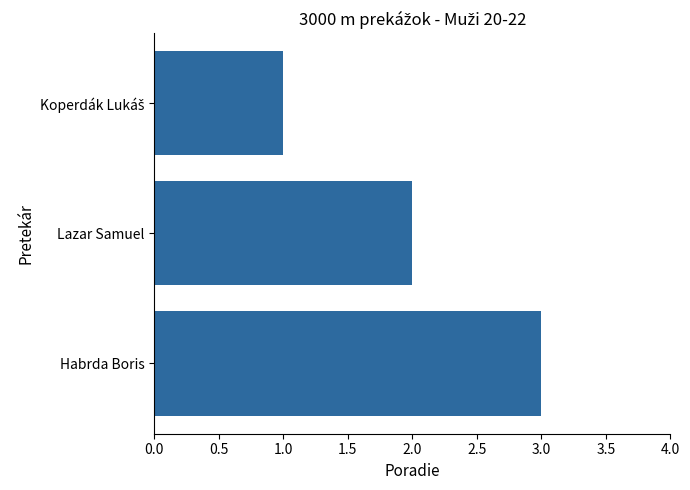

What is the label of the 1st bar from the bottom?

Habrda Boris